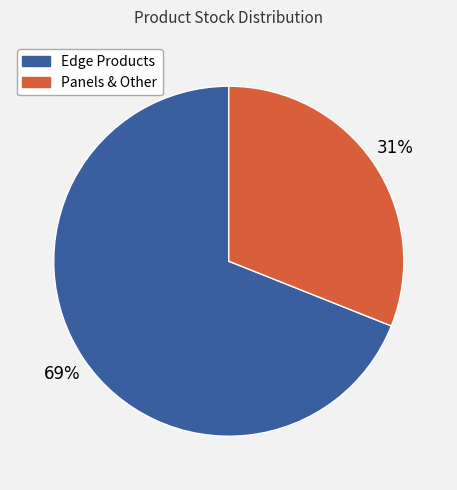

Does any single category account for the majority?

Yes